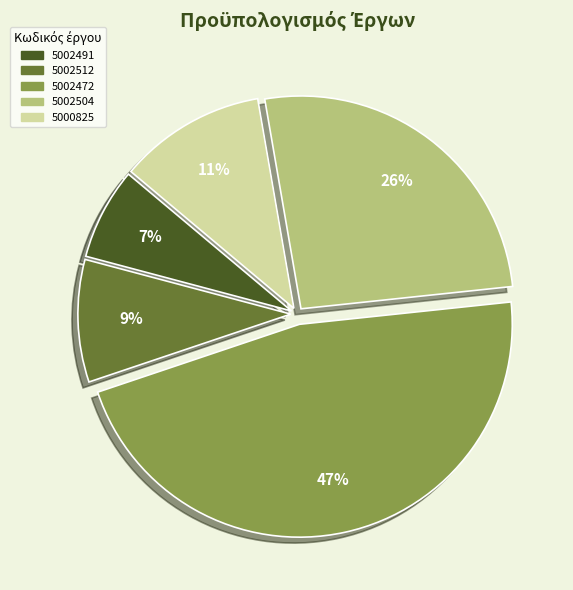

What is the largest slice in the pie chart?

5002472